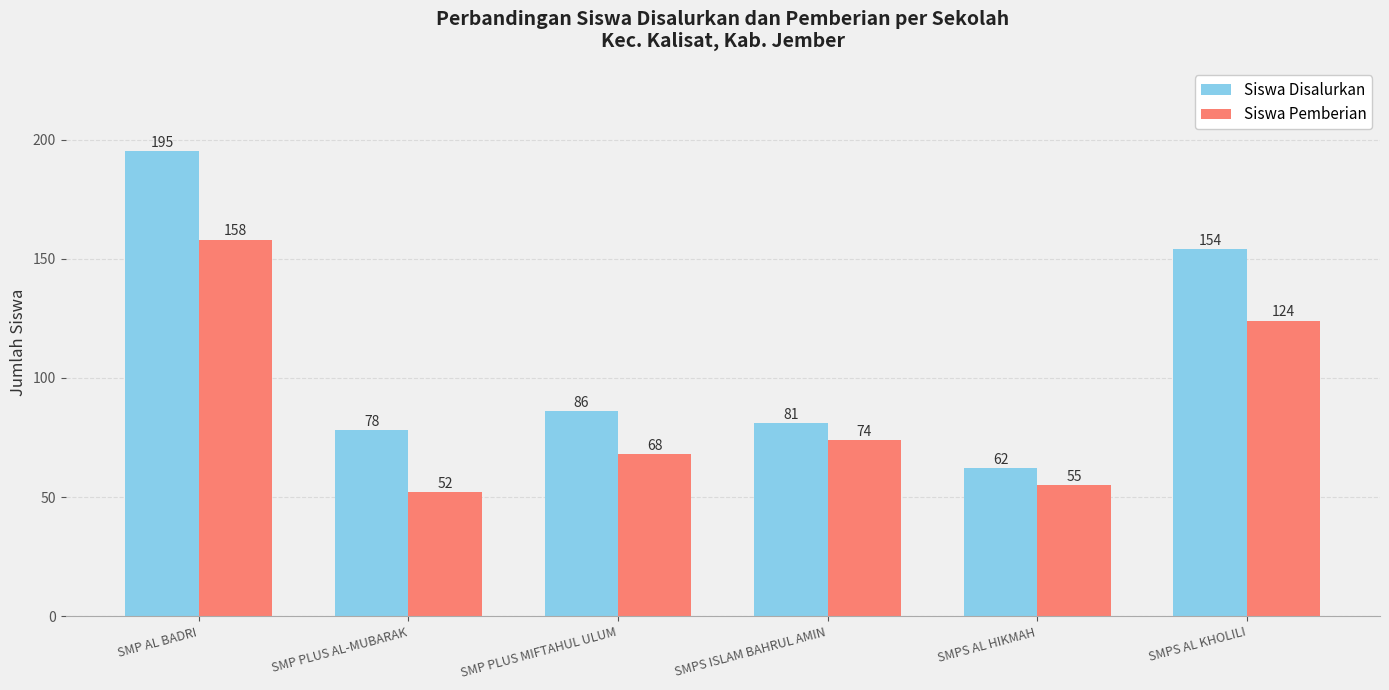

Does the chart contain stacked bars?

No